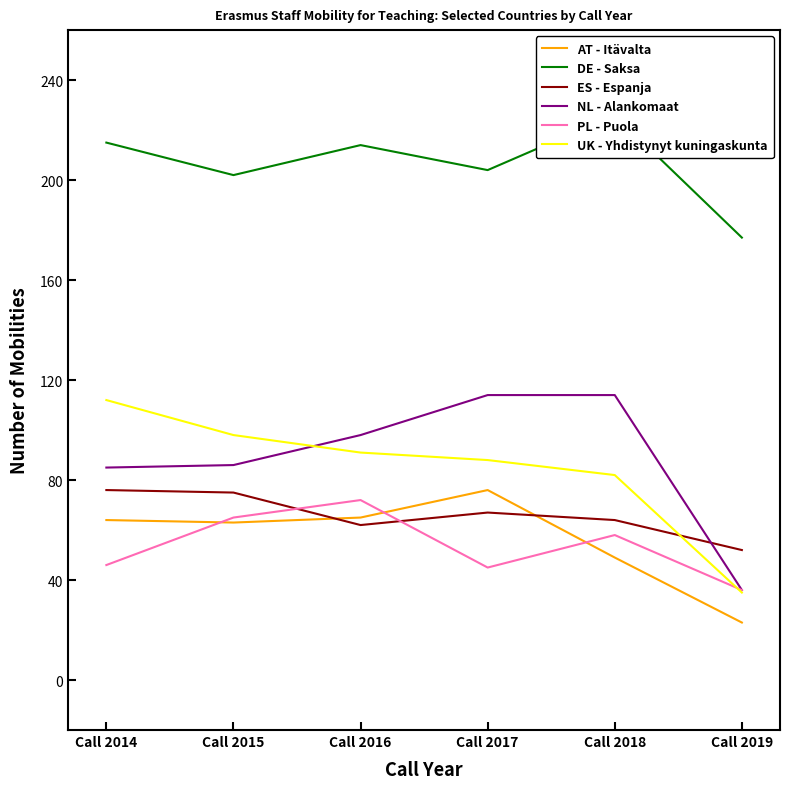

Rank the series at Call 2014 from lowest to highest value.

PL - Puola, AT - Itävalta, ES - Espanja, NL - Alankomaat, UK - Yhdistynyt kuningaskunta, DE - Saksa